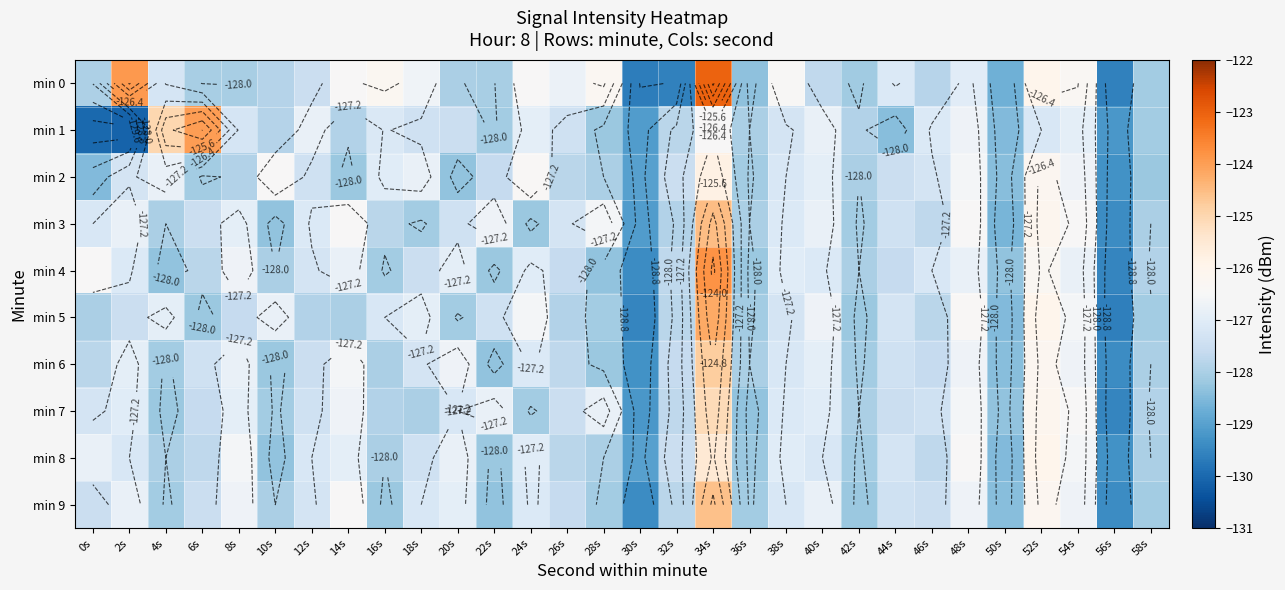

At which label does min 4 reach its minimum?

56s